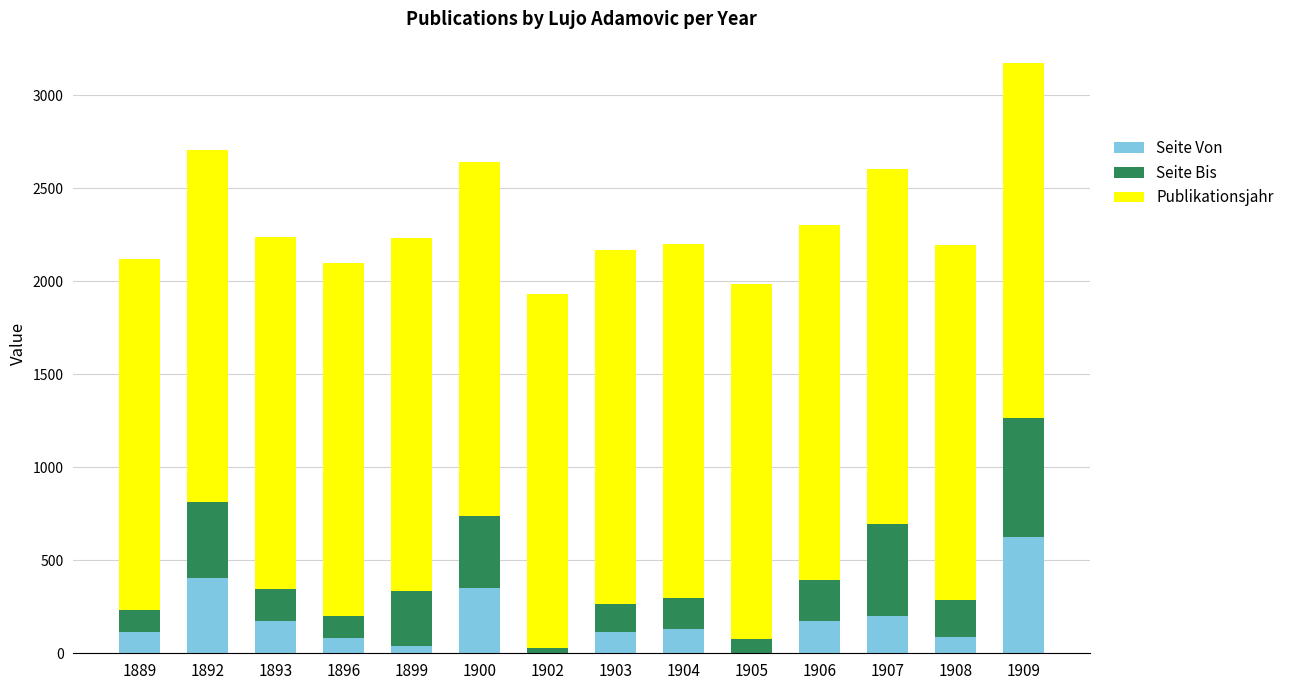

What is the highest value of the Seite Von series?

625